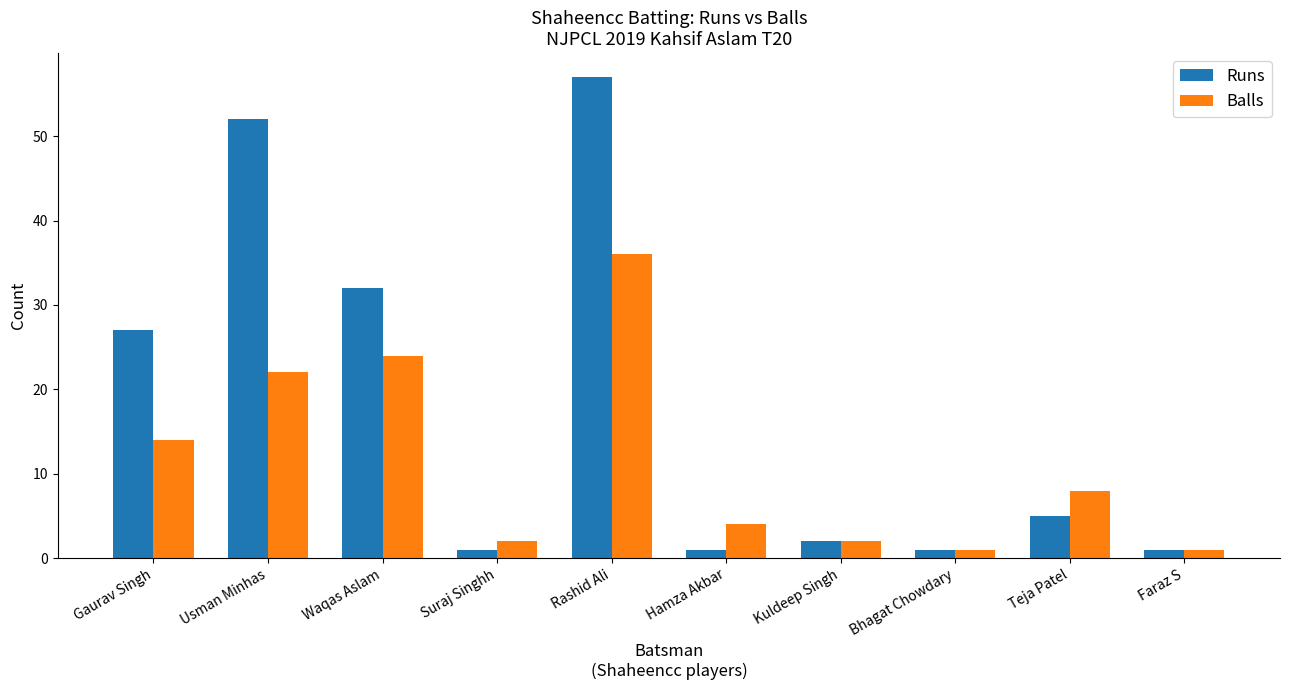

Are the bars horizontal?

No